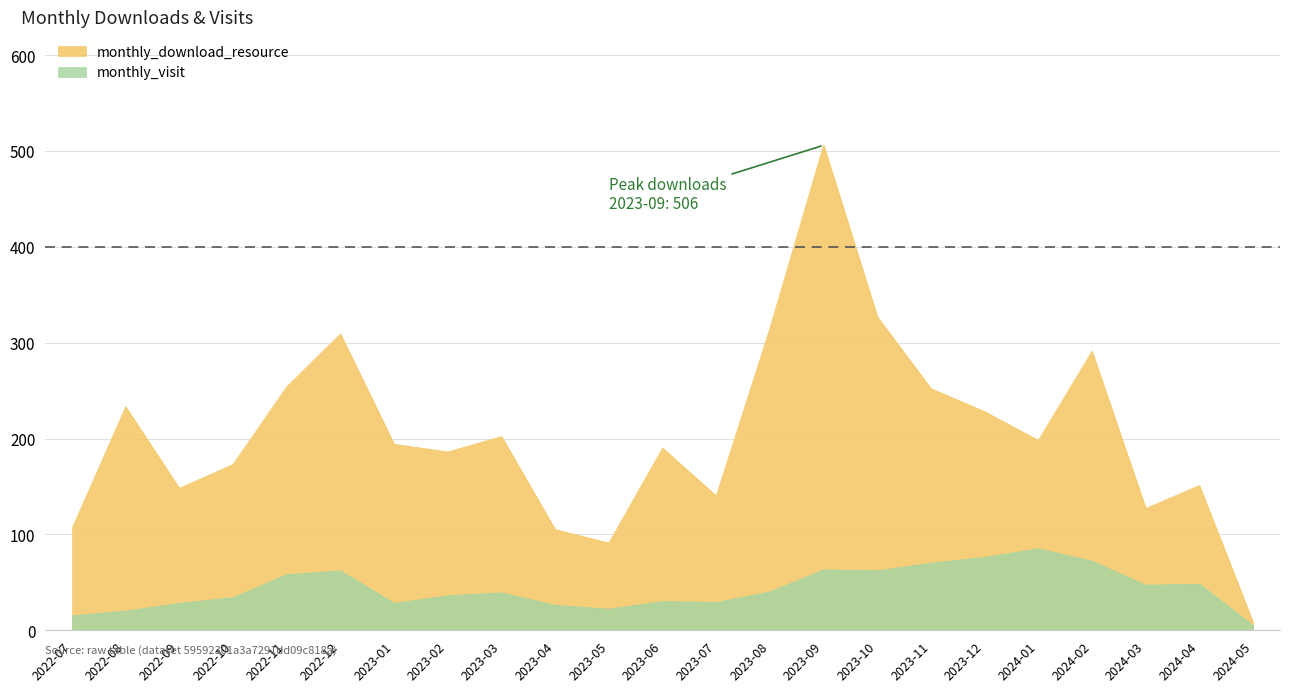

What position from the right is 2022-07?

23